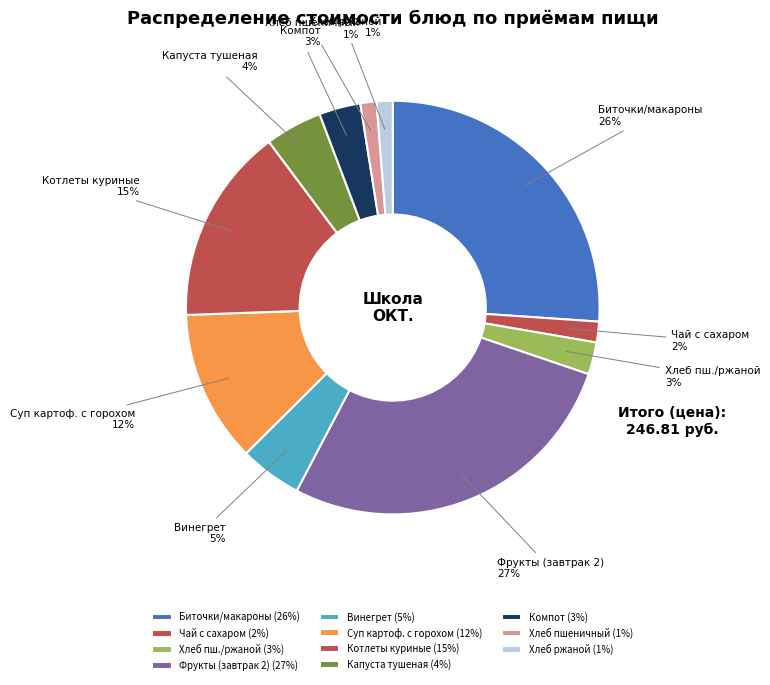

Combined, do Хлеб ржаной and Хлеб пш./ржаной account for over 50%?

No